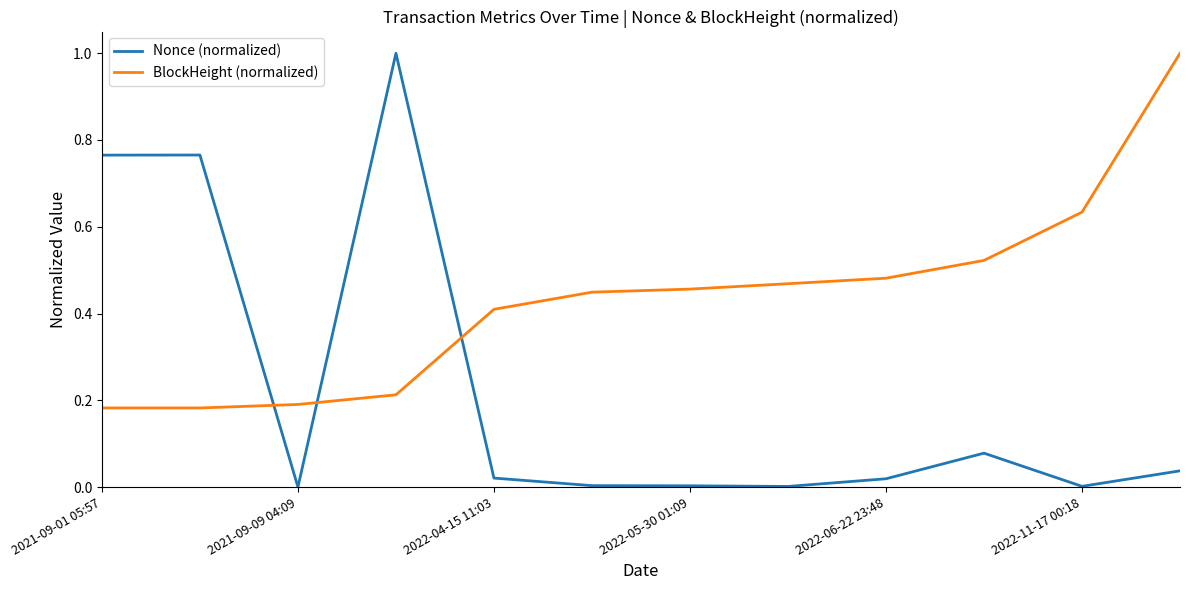

List the series in order of their overall mean, highest first.

BlockHeight (normalized), Nonce (normalized)